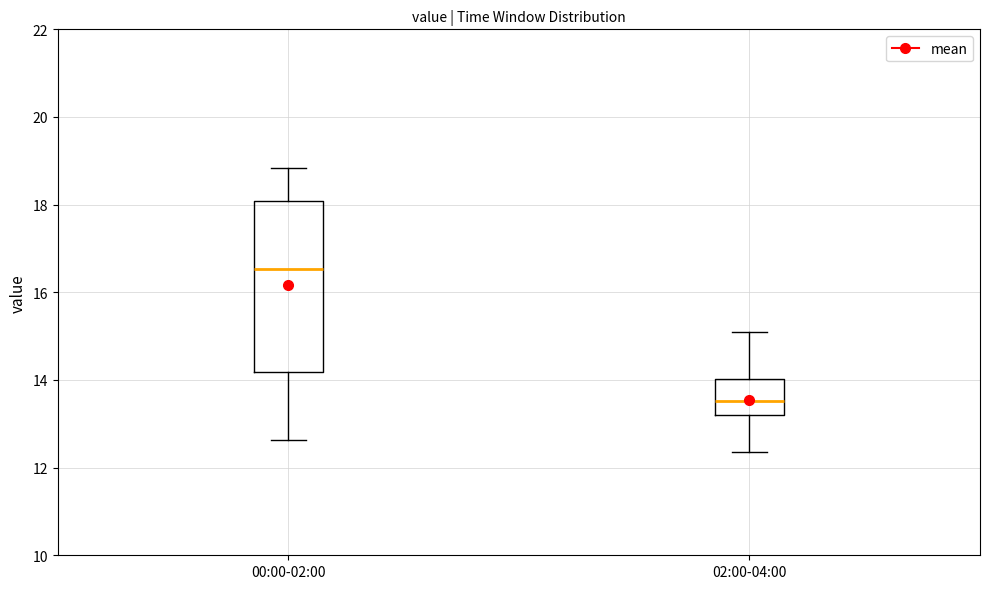

Reading left to right, transcribe this box plot: for each box, give where its median line is, the range the box spans, and where its two whiskers end, as read against the y-axis. The values are not printed on the chart, so give them approximately, as read against the axis.

00:00-02:00: median 16.6, box 14.2 to 18.0, whiskers 12.6 to 18.8
02:00-04:00: median 13.6, box 13.2 to 14.0, whiskers 12.4 to 15.2